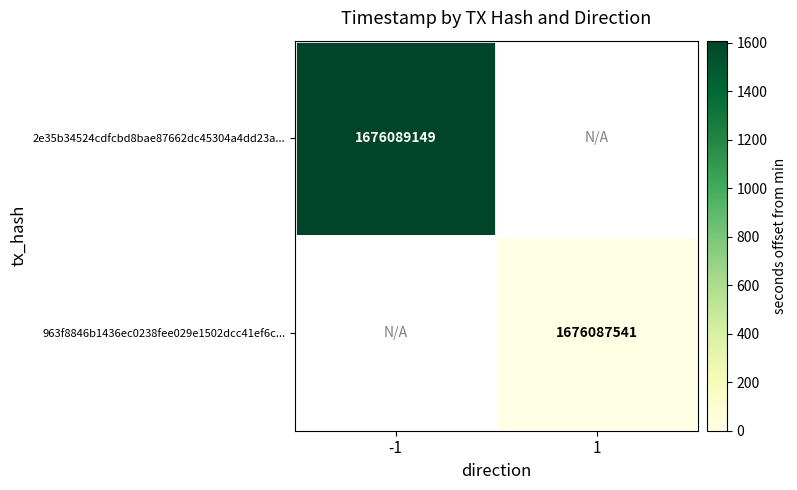

Is it true that 2e35b34524cdfcbd8bae87662dc45304a4dd23a... equals 1676089149 at -1?

True